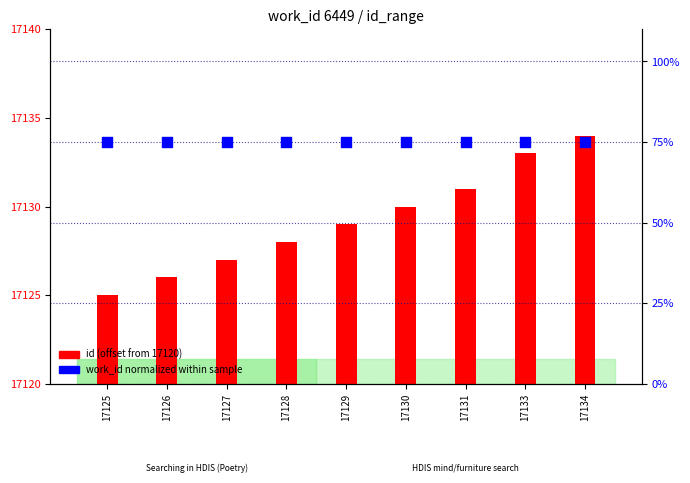

At which category is the sum across all series the highest?

17134